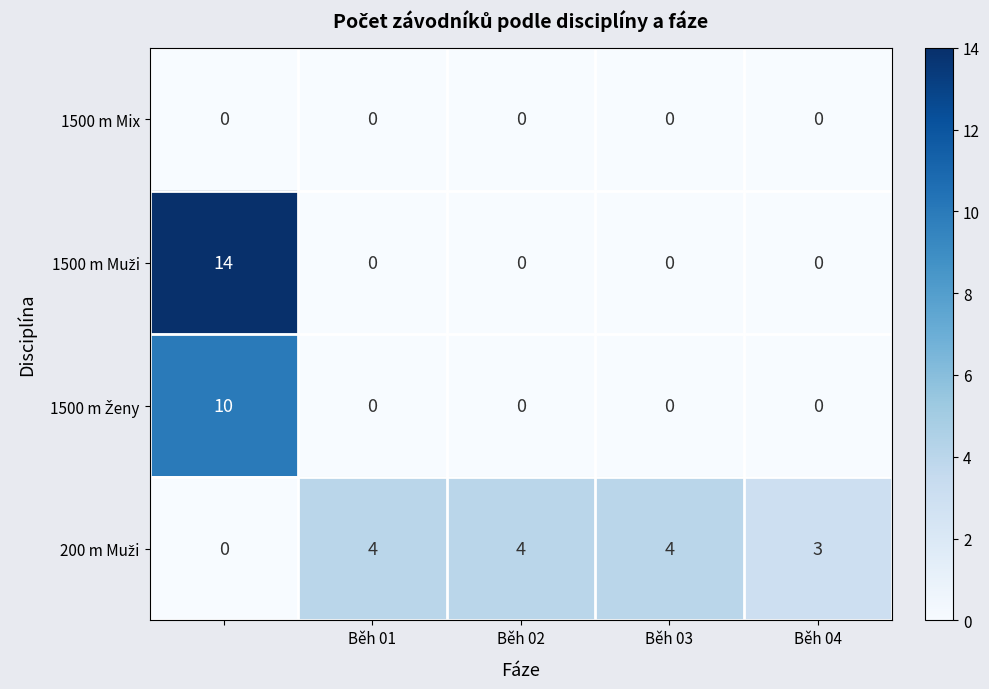

At how many categories does at least one series exceed 0?

5